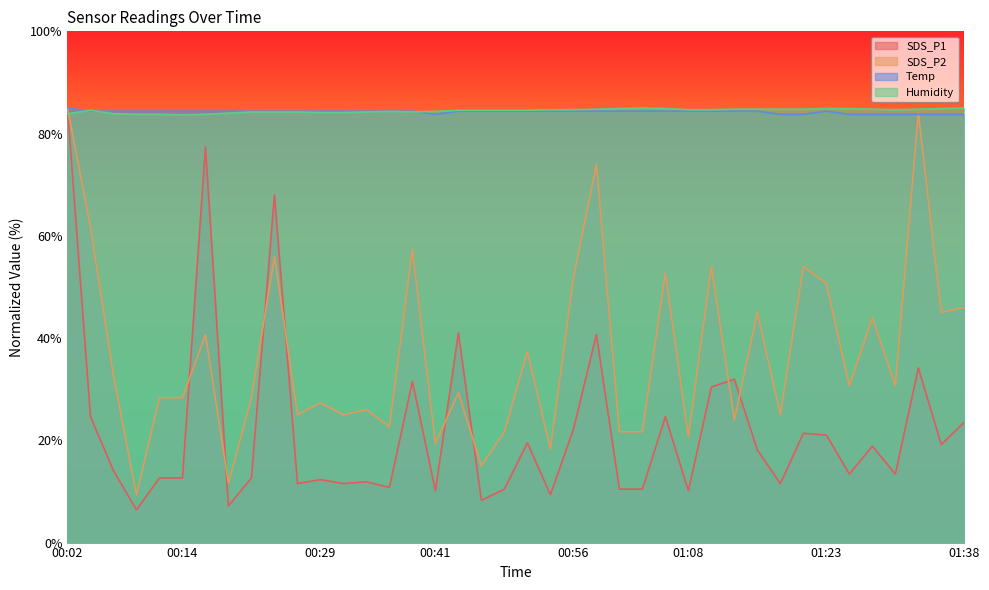

Between 00:19 and 01:18, which is larger?

01:18